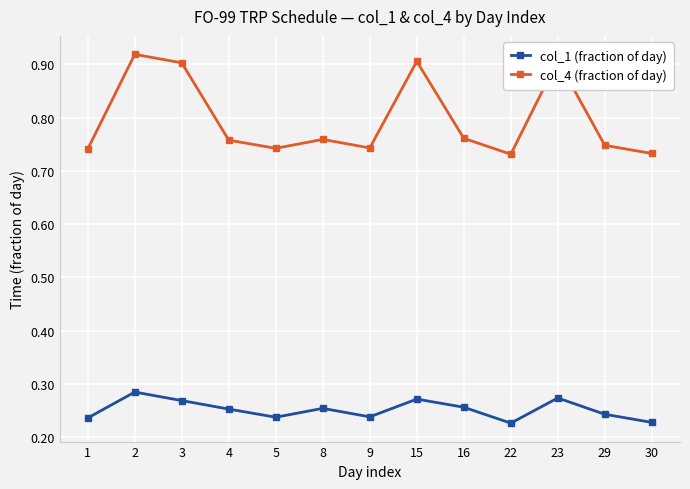

True or false: col_1 (fraction of day) and col_4 (fraction of day) intersect in this chart.

False